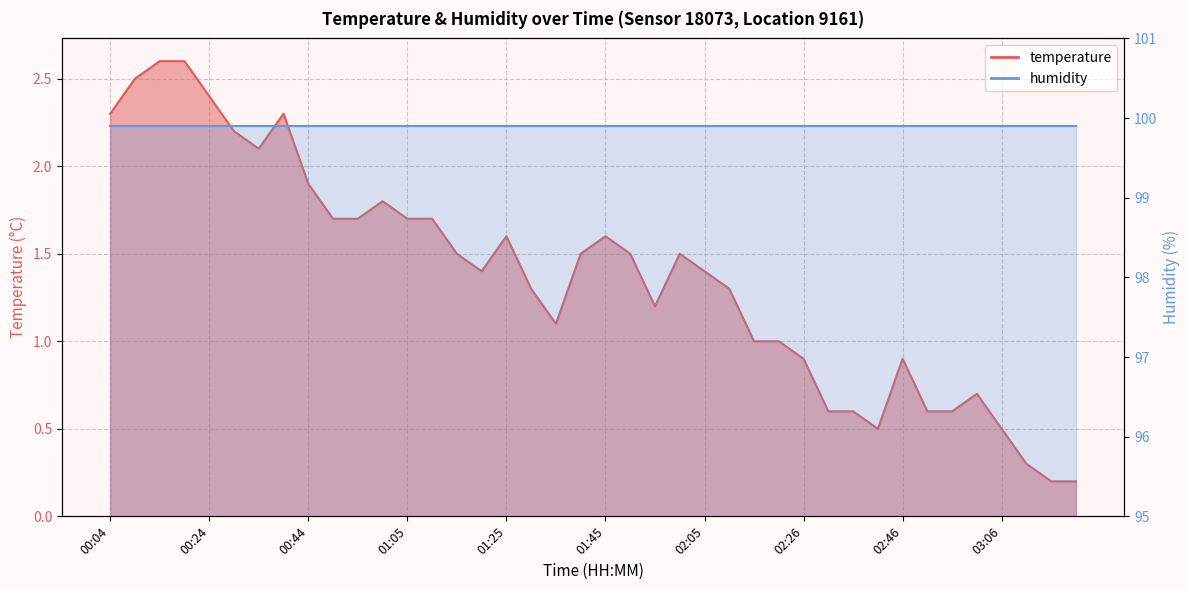

At which category does the data reach its first local peak?

00:39